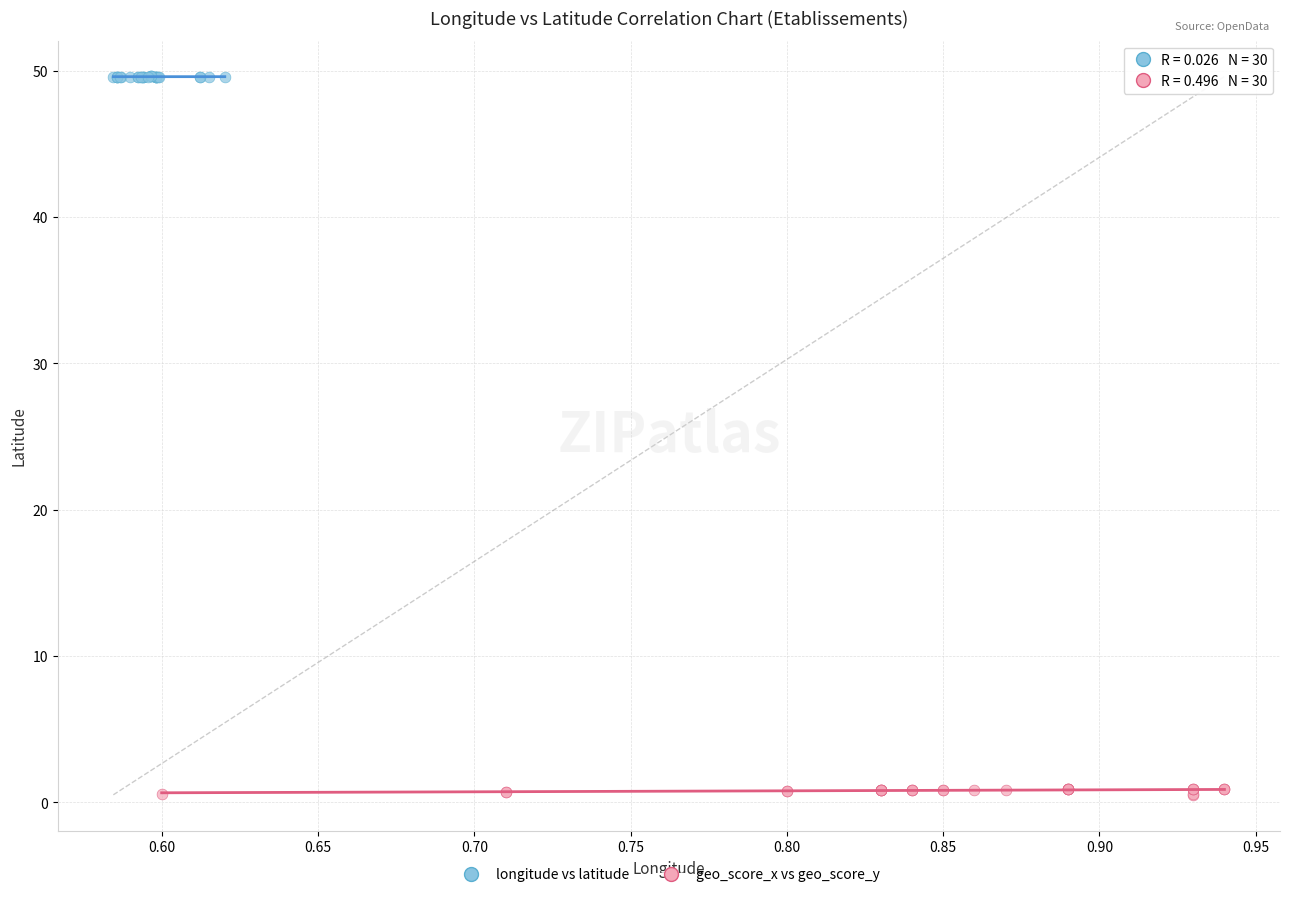

Which series has the largest Y range (max minus min)?

geo_score_x vs geo_score_y